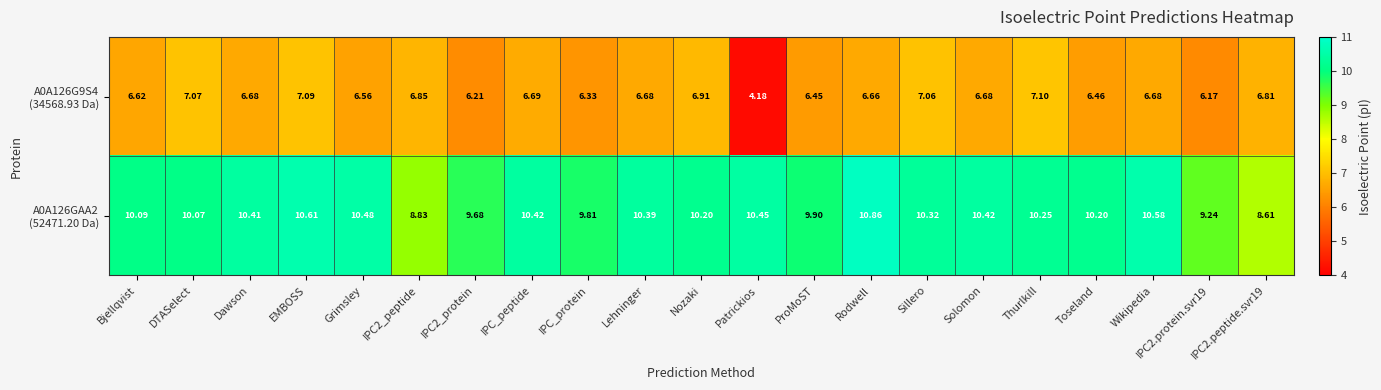

At which category is the sum across all series the highest?

EMBOSS